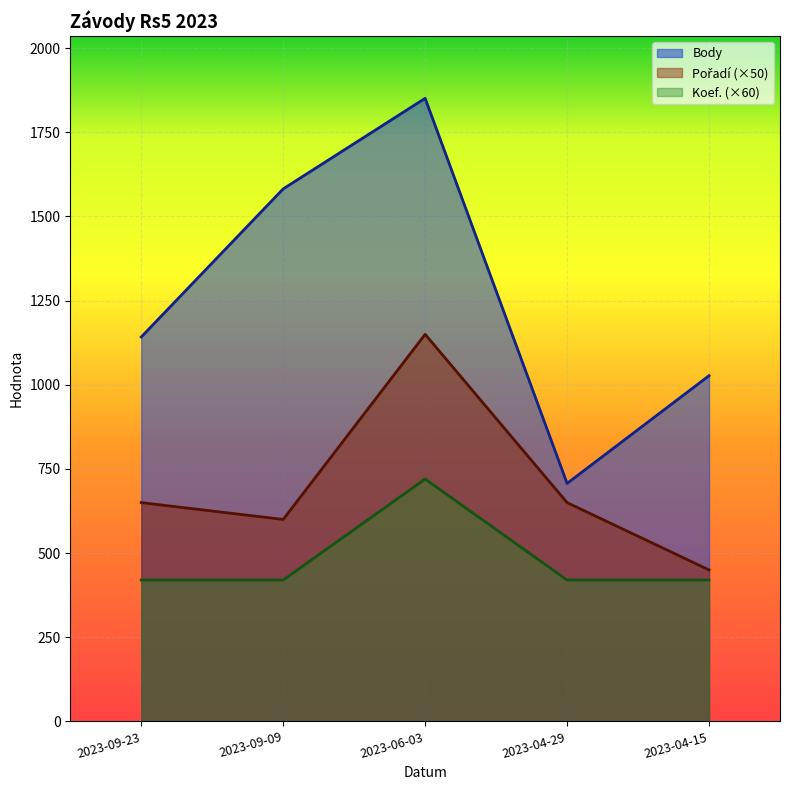

True or false: Pořadí and Body cross at least once.

False